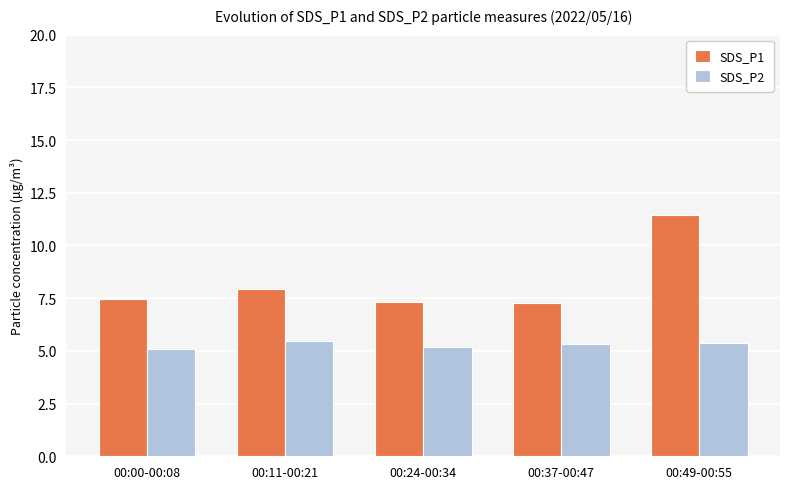

Which series has the widest spread of values?

SDS_P1